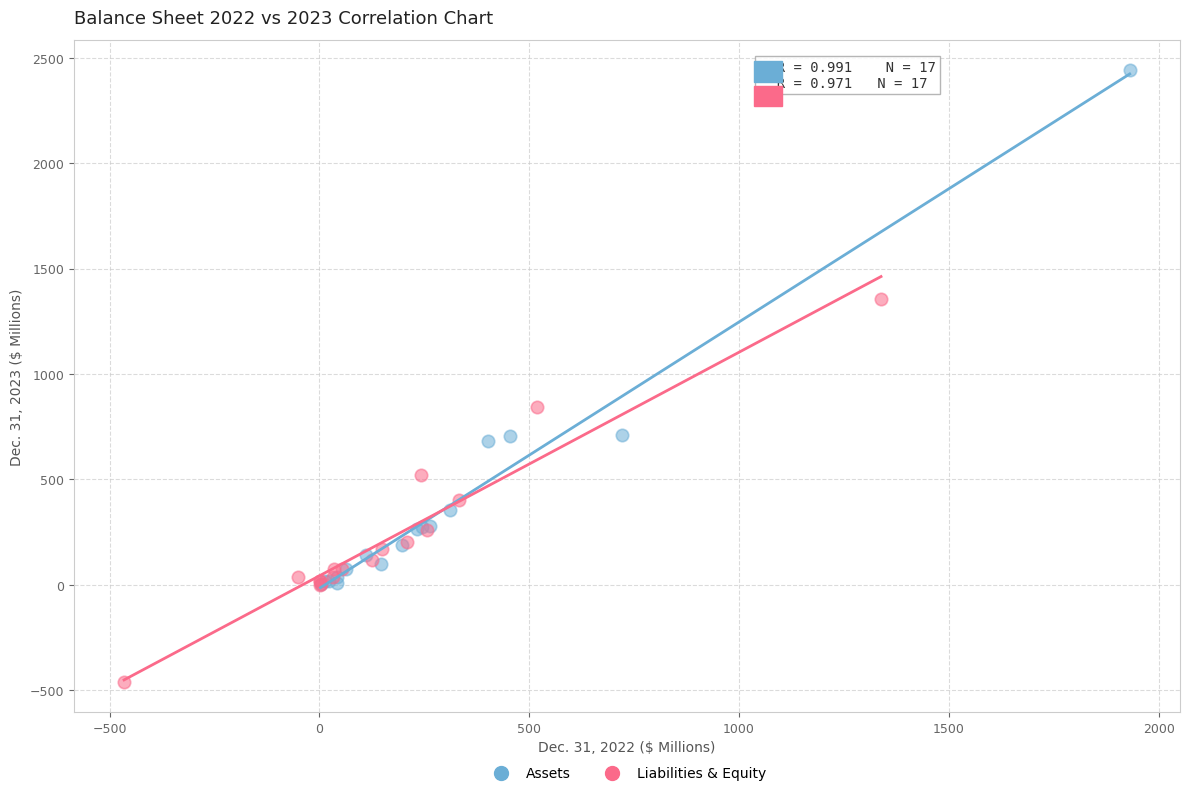

Which series contains the highest Y value?

Assets